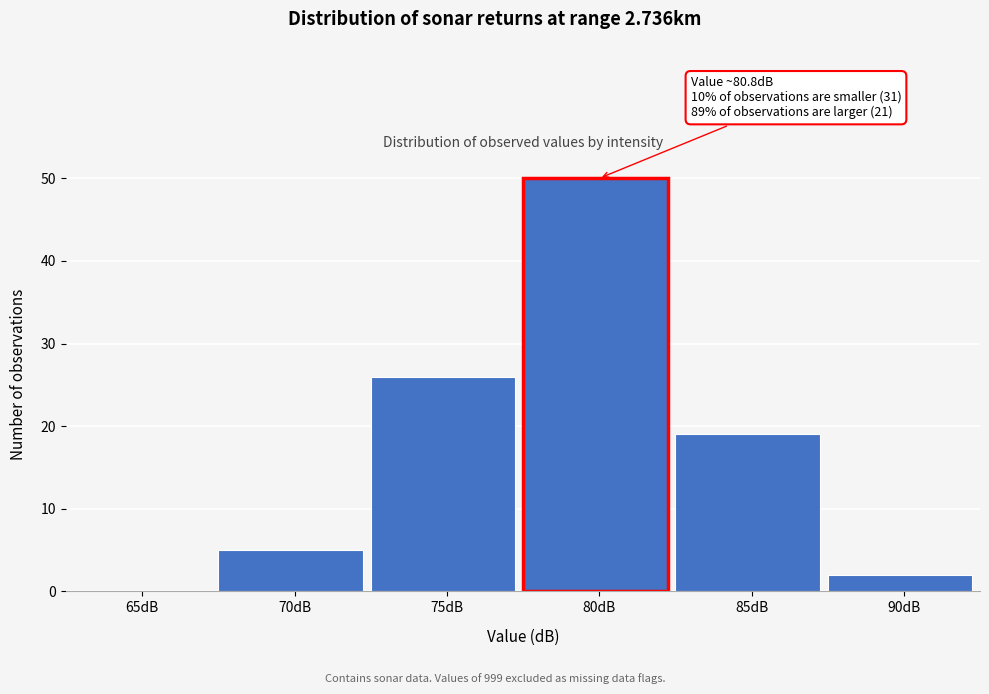

Reading left to right, list all the values displayed in this chart.

65dB=0	70dB=5	75dB=26	80dB=50	85dB=19	90dB=2